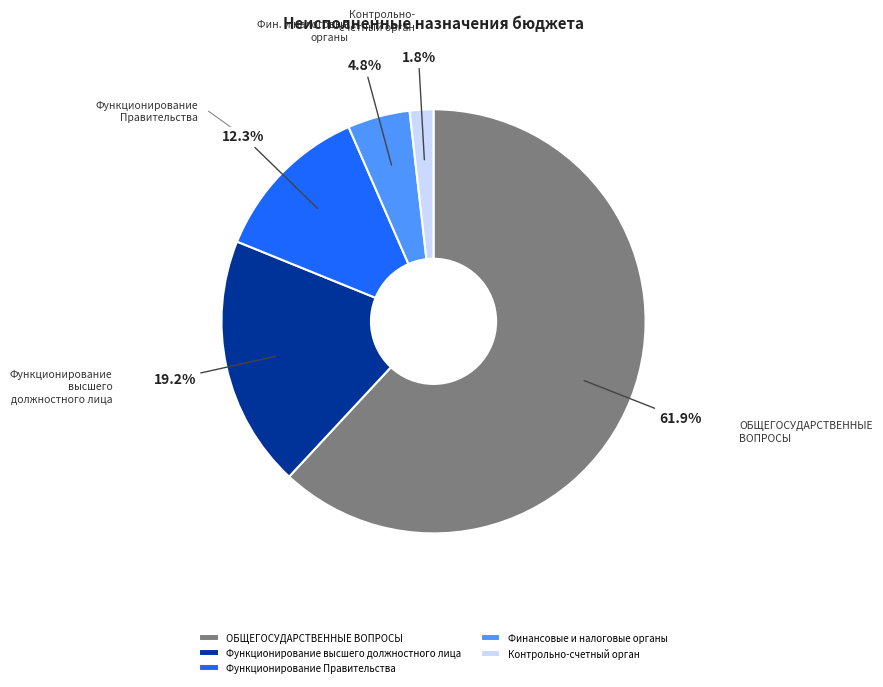

Is it true that Функционирование высшего должностного лица is 19% of the pie?

True